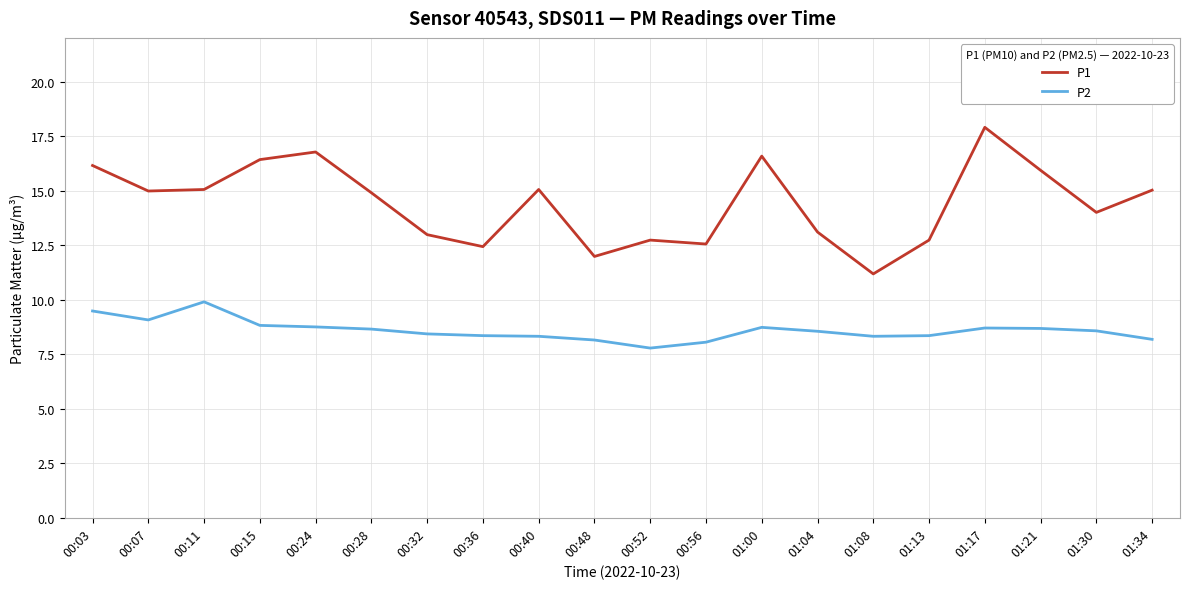

How many interior local valleys does the P1 series have?

6